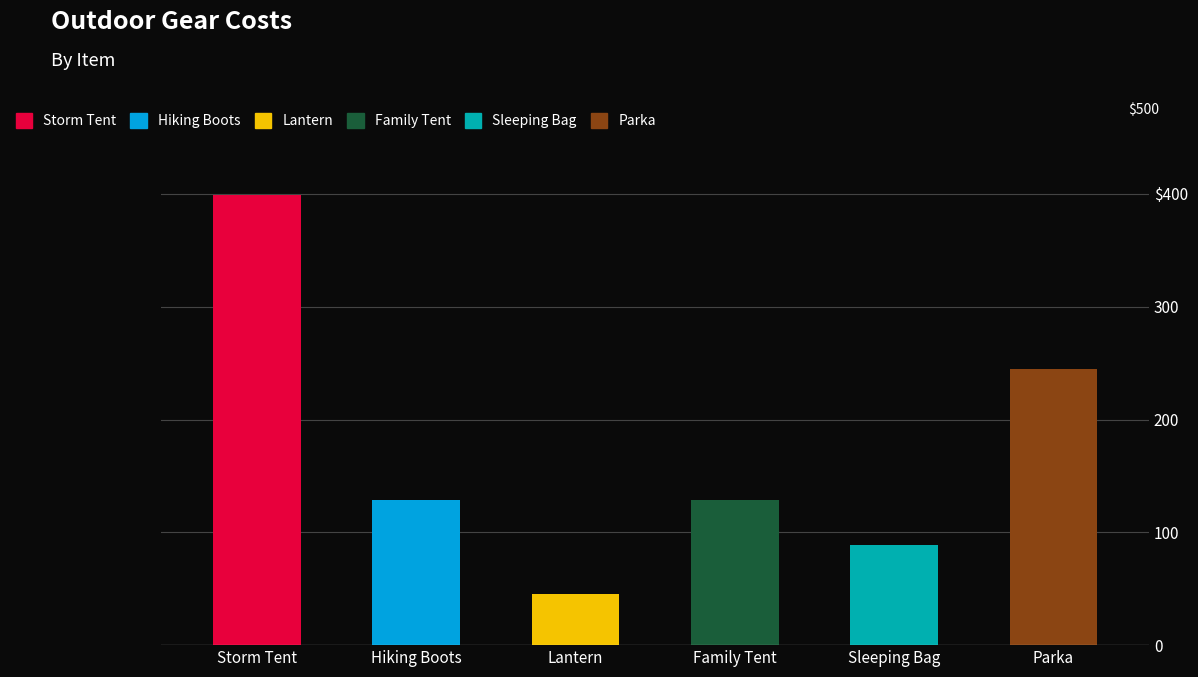

What is the difference between the maximum and minimum values?

354